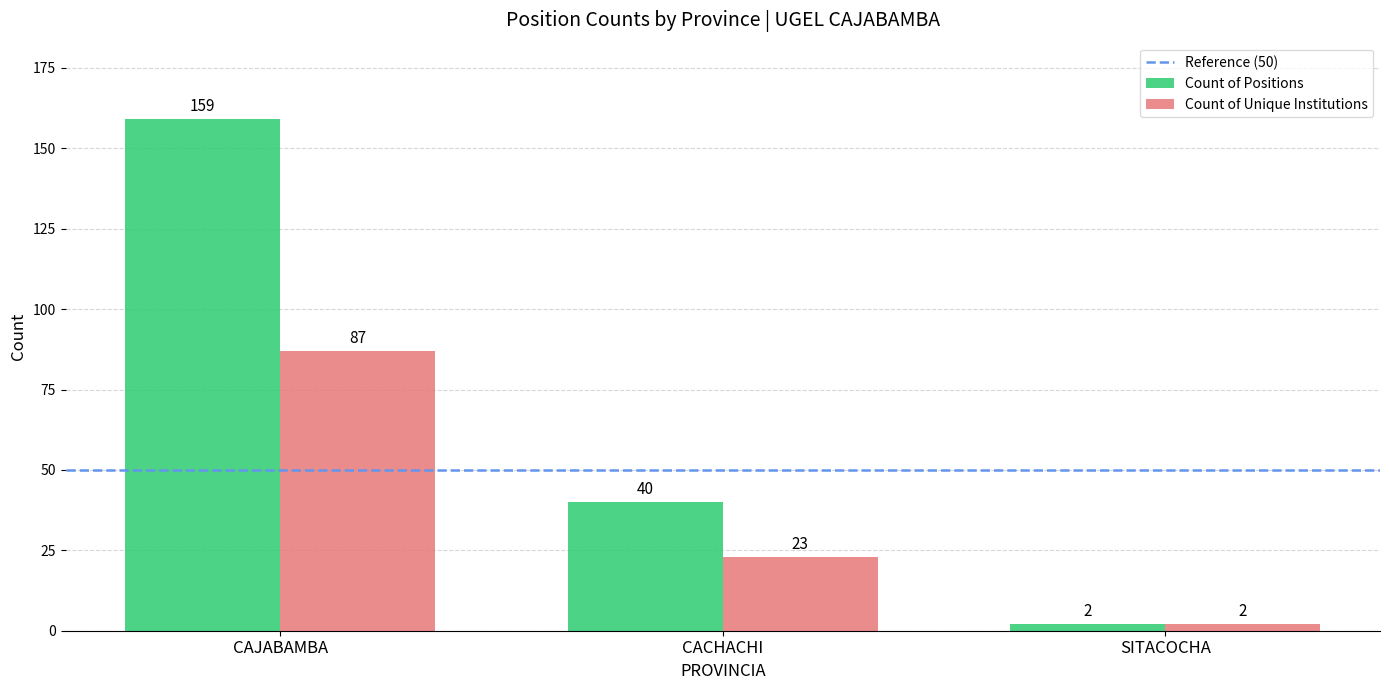

True or false: Count of Positions has a value of 14 at CACHACHI.

False